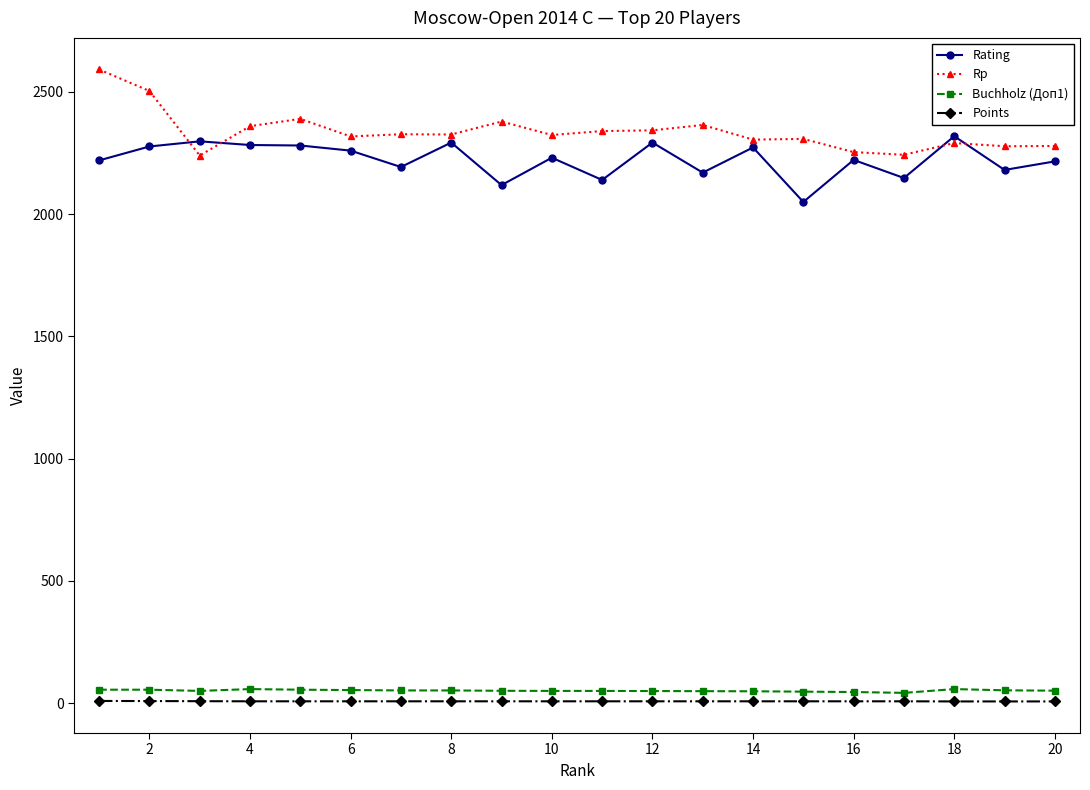

What is the value of the Points point at the 17th from the left?

7.0